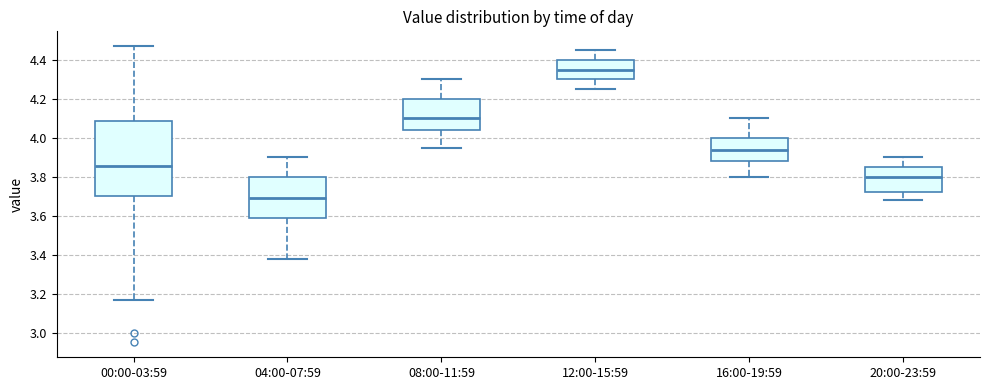

Which box is the tallest, from its lower edge to its upper edge?

00:00-03:59